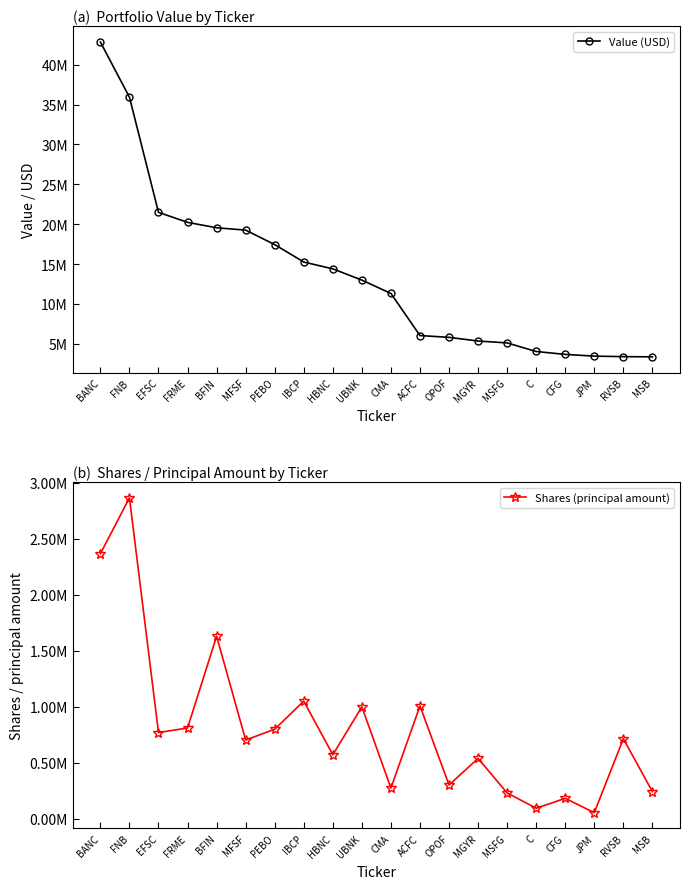

What is the label of the 2nd point from the left?

FNB